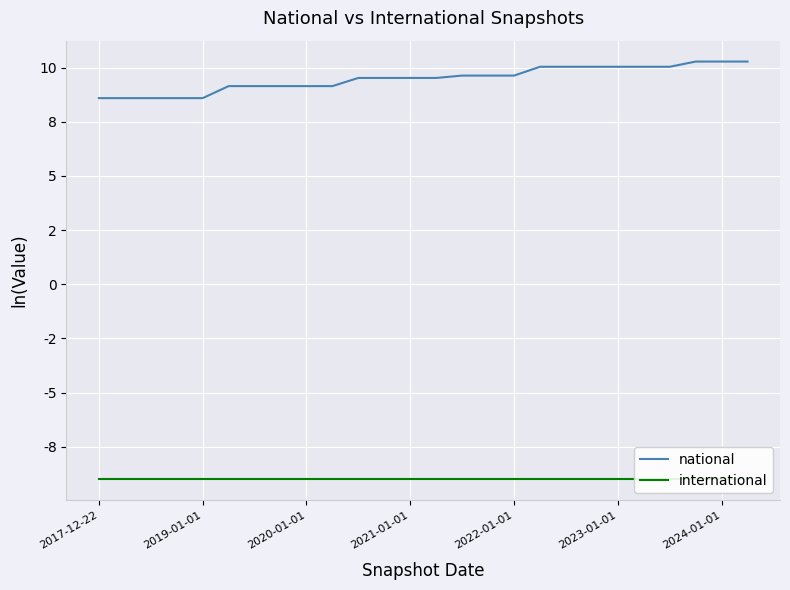

What is the value of the international point at the 4th from the left?

-9.0